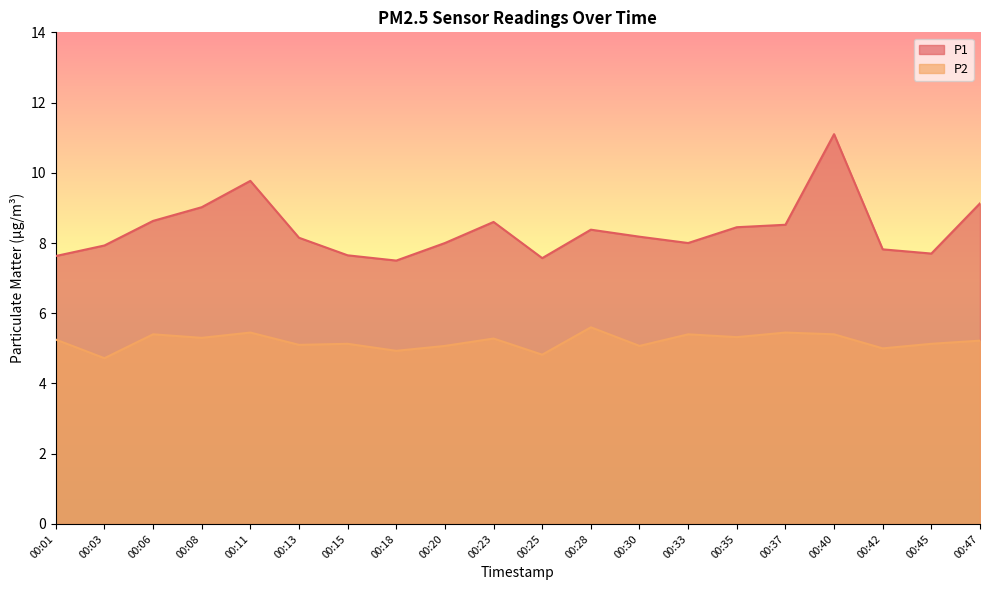

Between 00:13 and 00:33, which is larger?

00:13